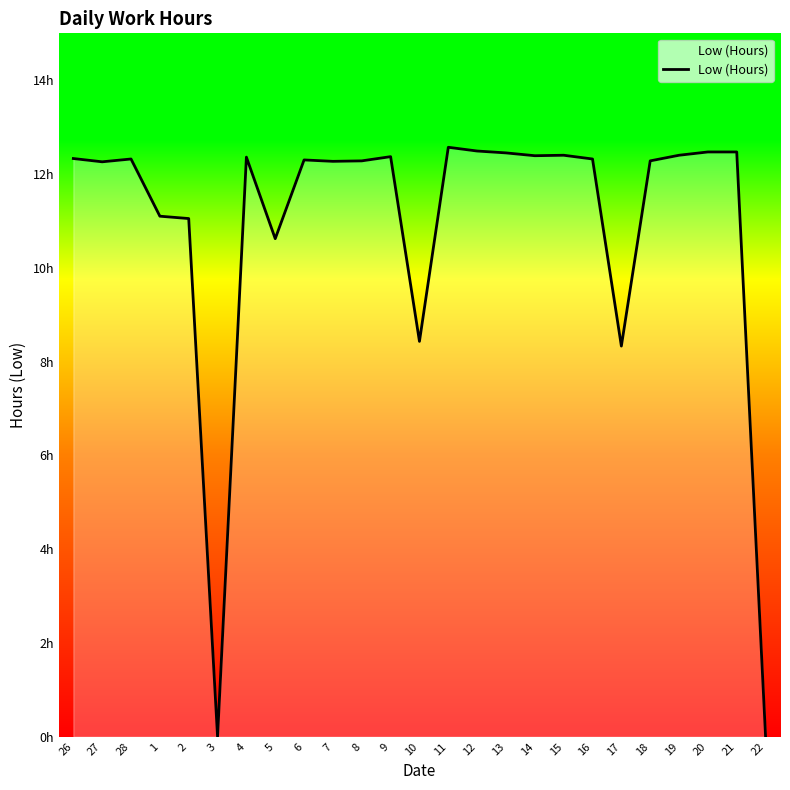

Is this an area chart (filled region under the line)?

Yes